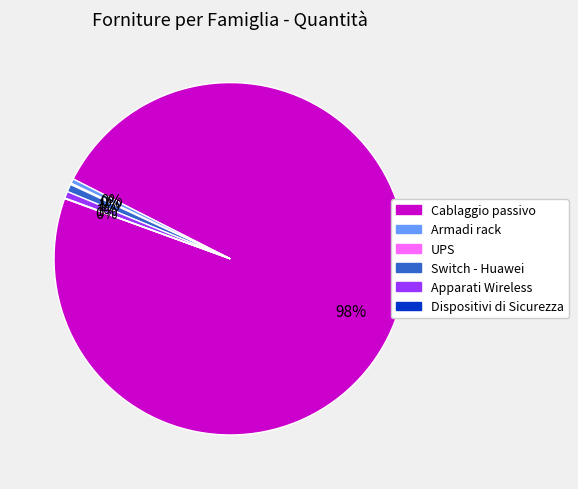

What percentage is the Switch - Huawei slice, to the nearest percent?

1%